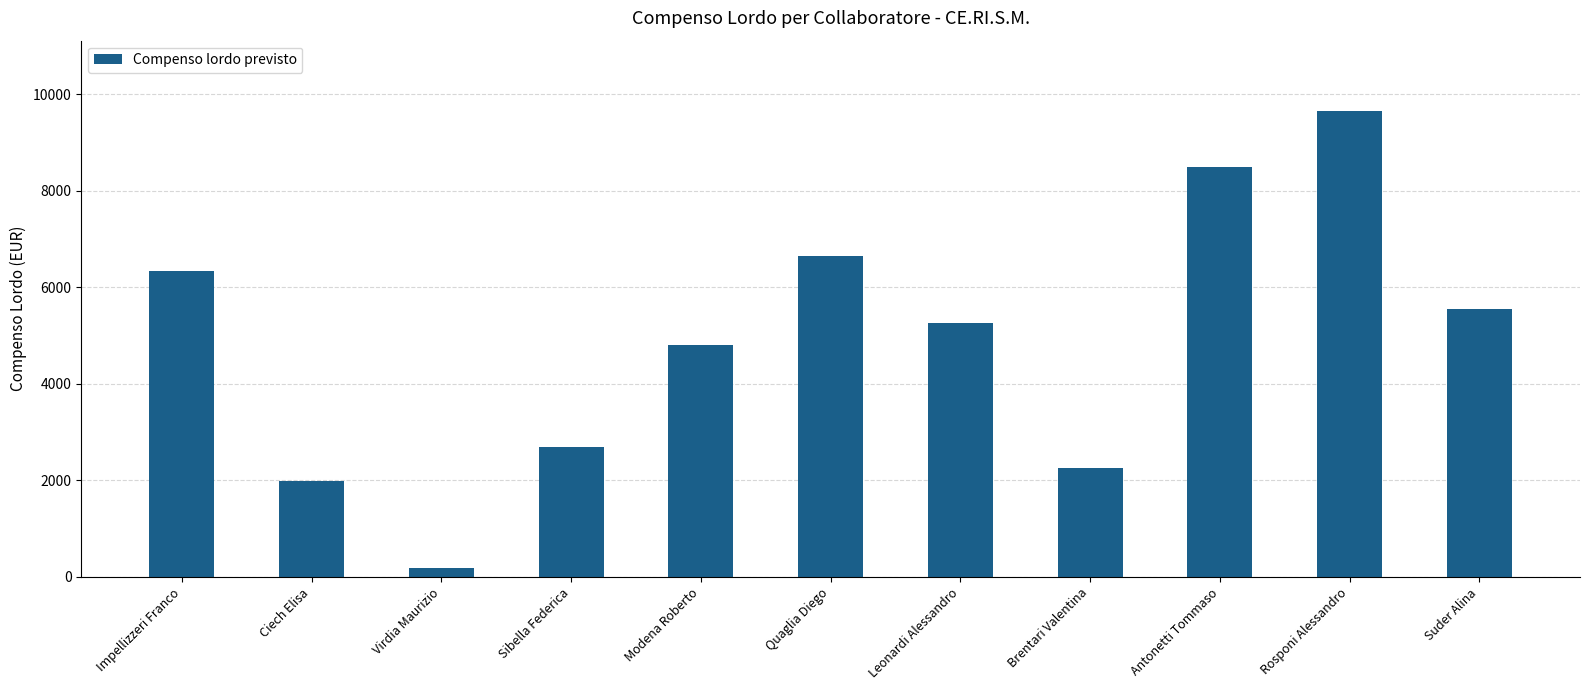

Rank the categories by value from lowest to highest.

Virdia Maurizio, Ciech Elisa, Brentari Valentina, Sibella Federica, Modena Roberto, Leonardi Alessandro, Suder Alina, Impellizzeri Franco, Quaglia Diego, Antonetti Tommaso, Rosponi Alessandro